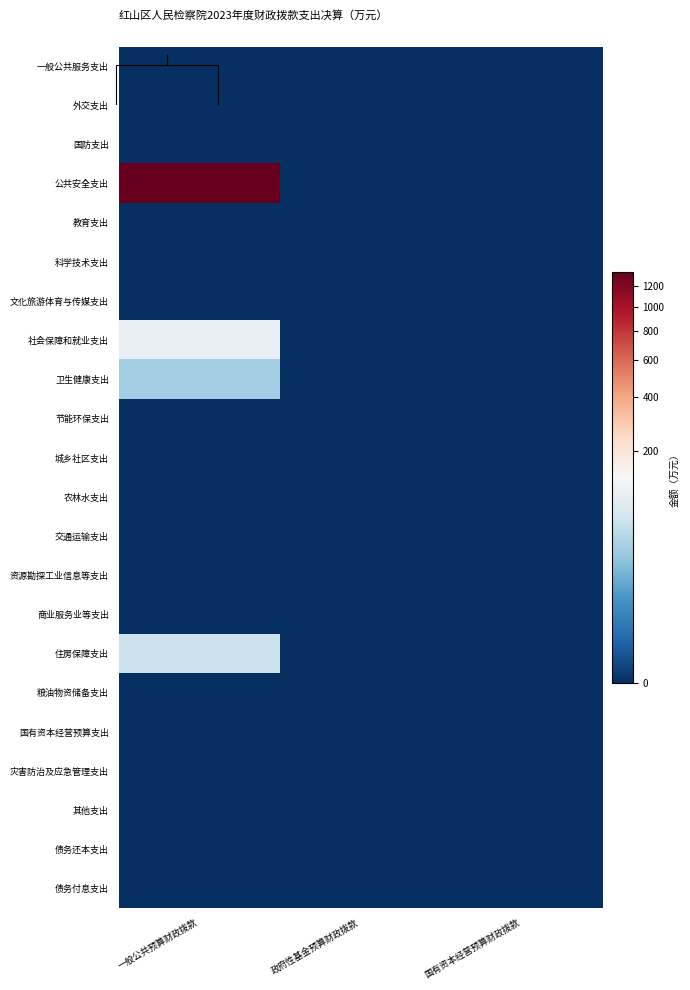

How many categories are shown in the chart?

3